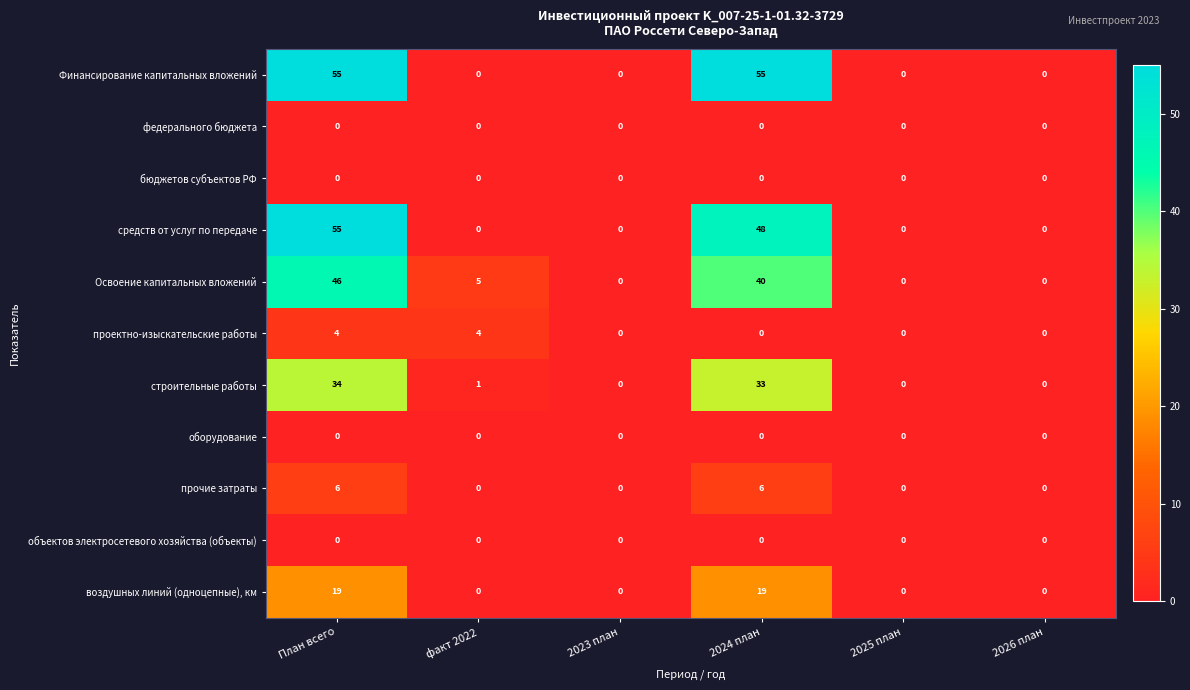

At how many categories does at least one series exceed 4?

3